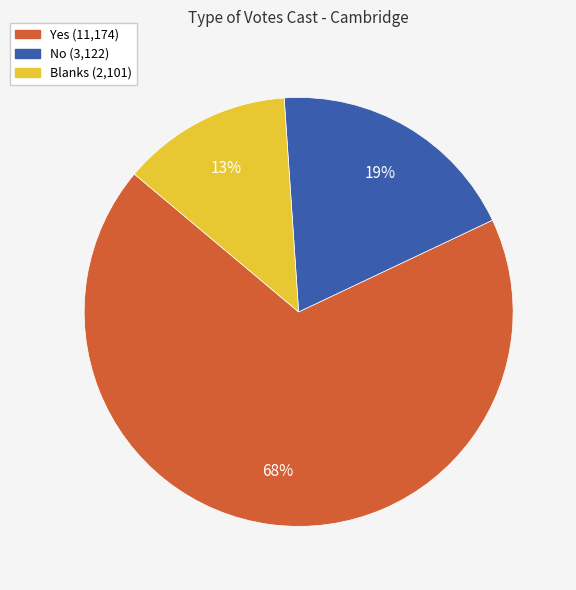

Which category has the smallest portion of the pie?

Blanks